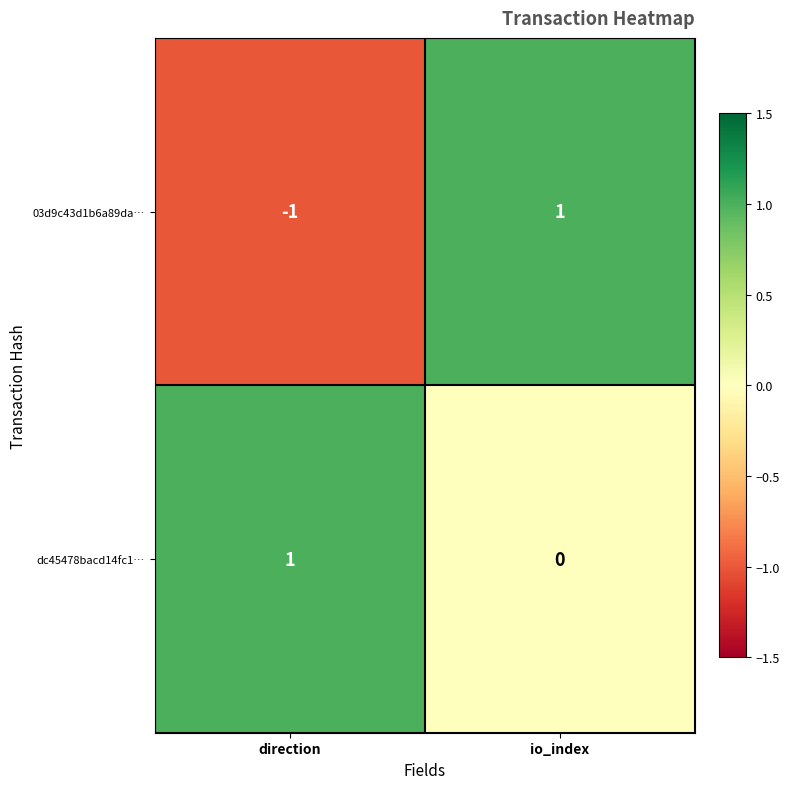

Which series has the widest spread of values?

03d9c43d1b6a89da…